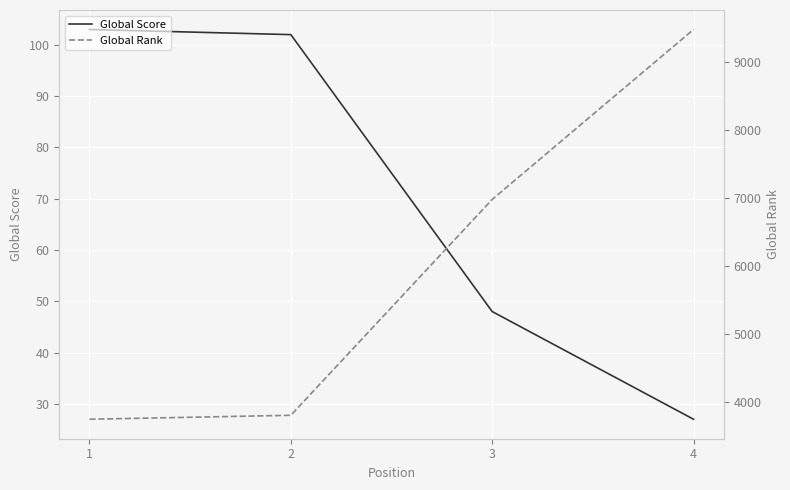

True or false: Global Rank and Global Score cross at least once.

False